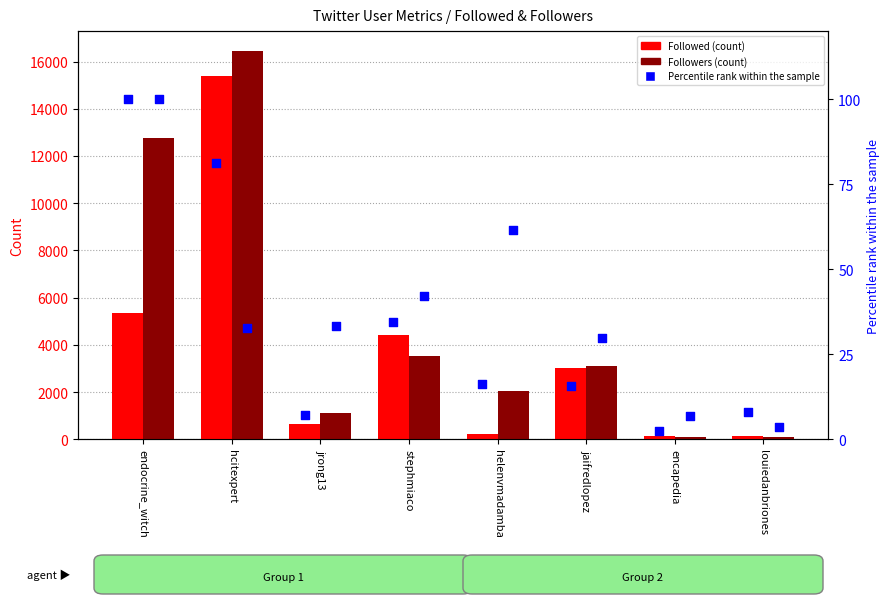

At how many categories does at least one series exceed 1126?

5